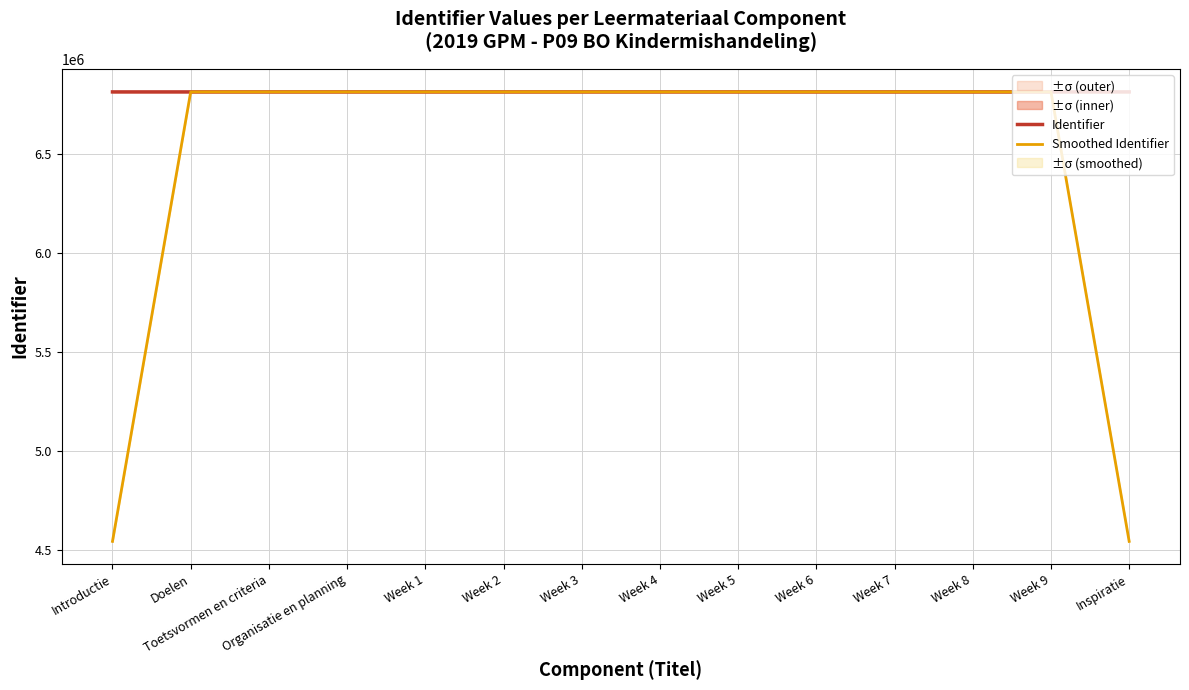

True or false: Identifier has a value of 2458465.6 at Doelen.

False